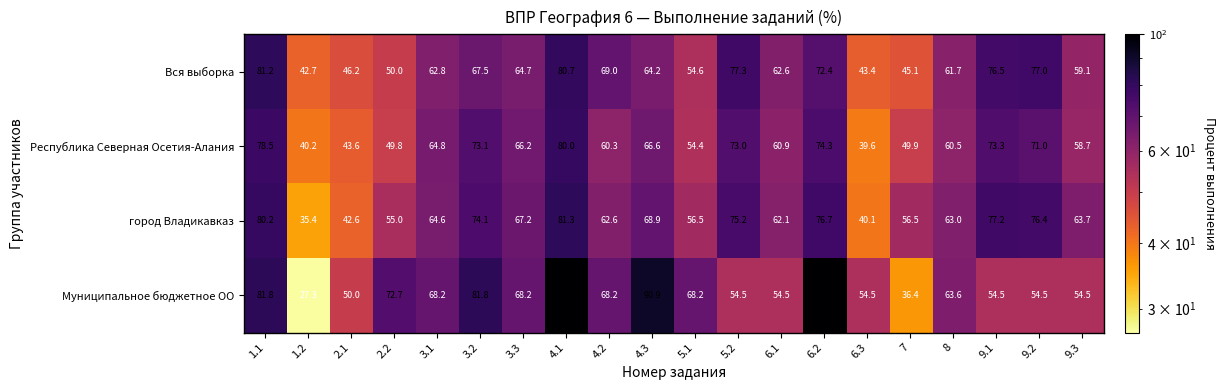

The value of Муниципальное бюджетное ОО at 4.2 is 68.2. True or false?

True